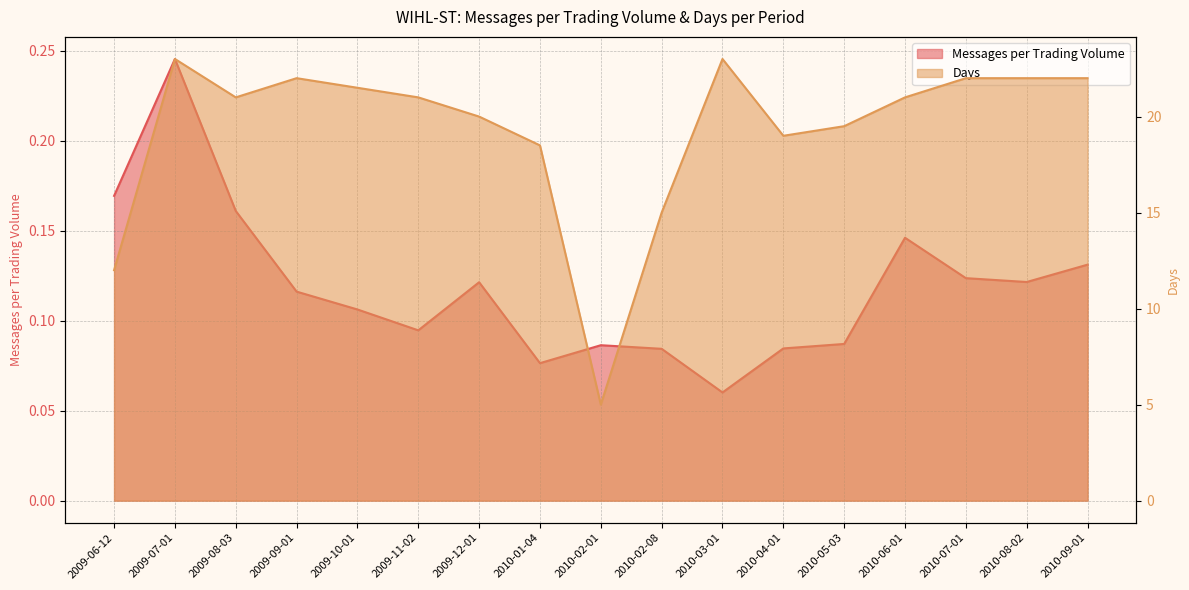

True or false: Messages per Trading Volume and Days intersect in this chart.

False